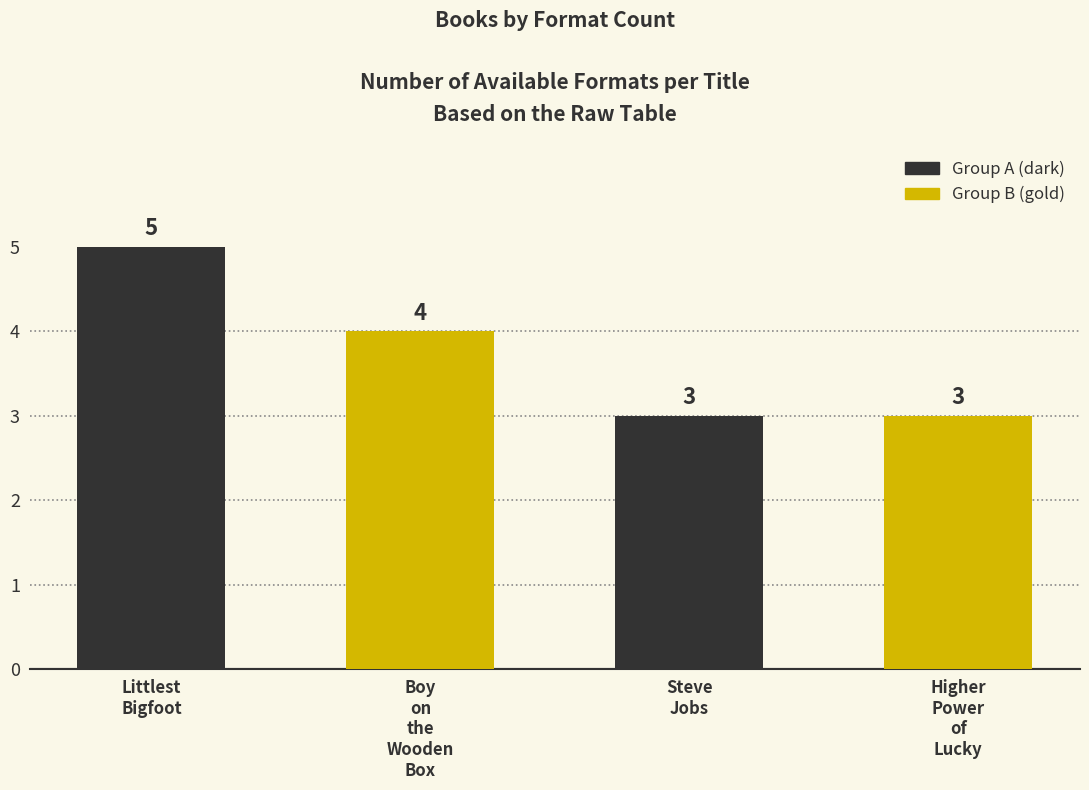

What is the difference between the maximum and minimum values?

2